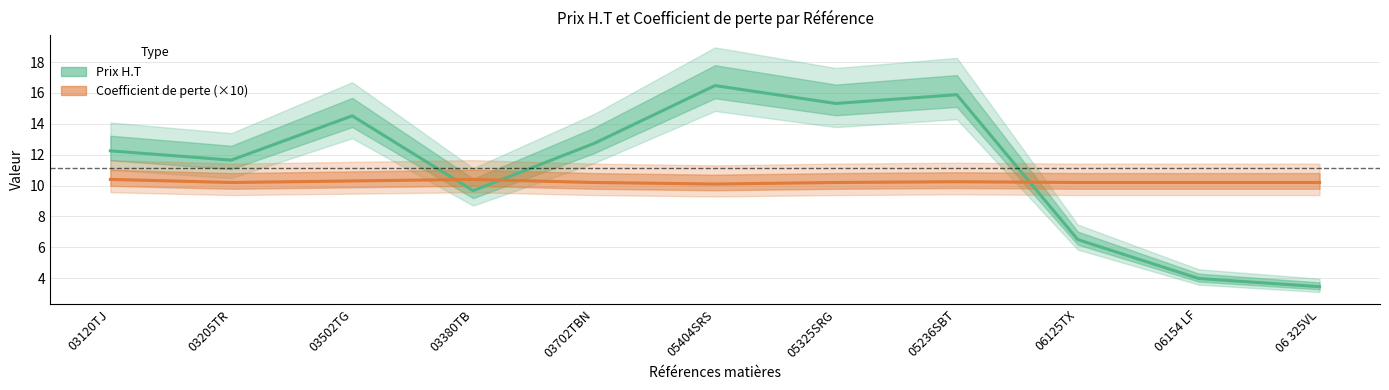

Rank the series by their average value, from highest to lowest.

Prix H.T, Coefficient de perte